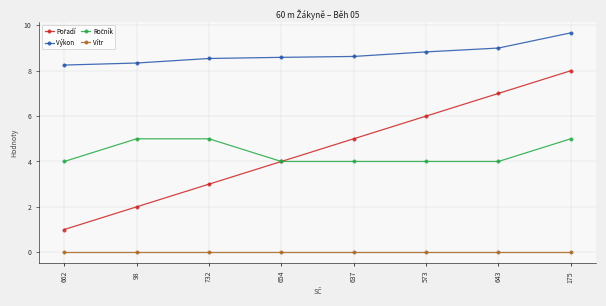

At which category is the sum across all series the highest?

175